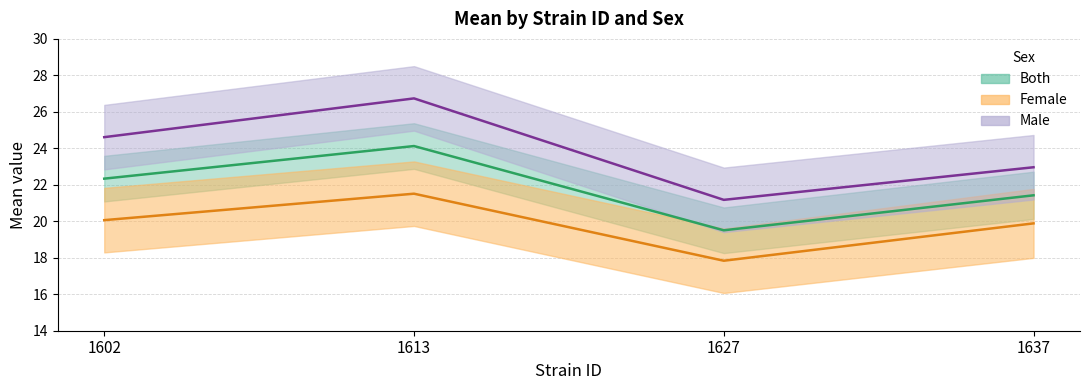

Which series has the widest spread of values?

Male (mean)